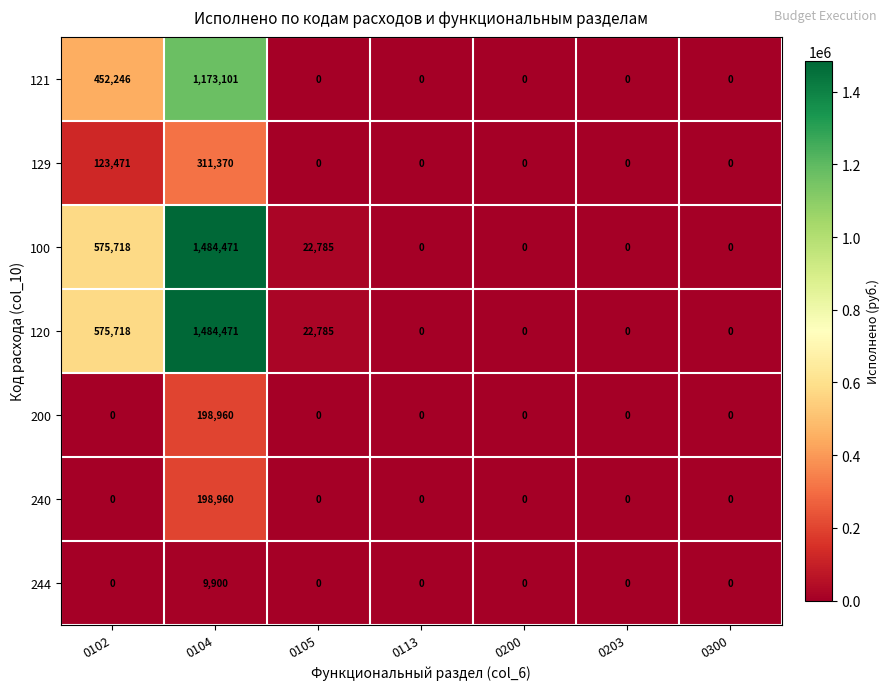

The 244 series shows 0 at 0203. True or false?

True